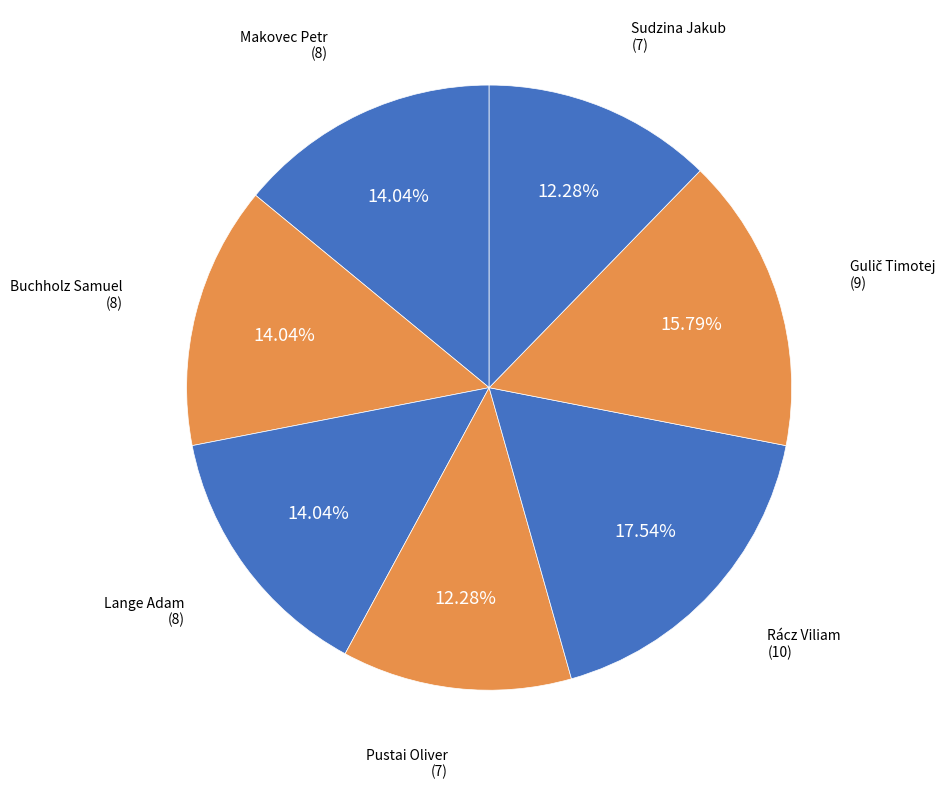

Count the number of slices in the pie.

7